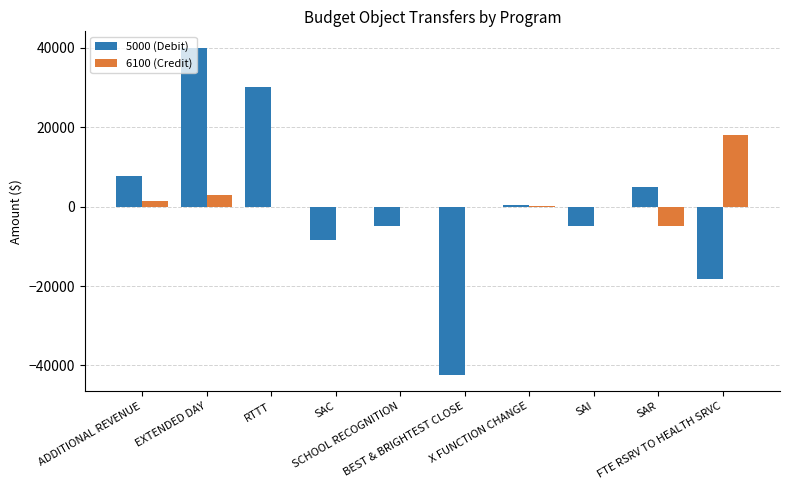

Is it true that 5000 (Debit) equals -8328.2 at SAC?

True